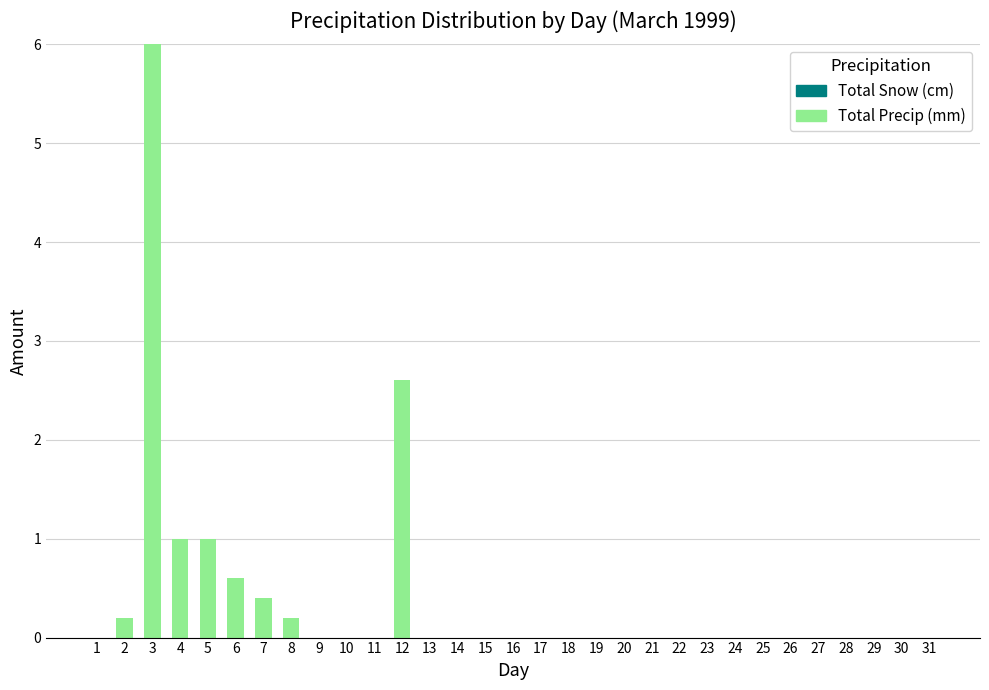

What is the sum of the values at 7 and 14?

0.4